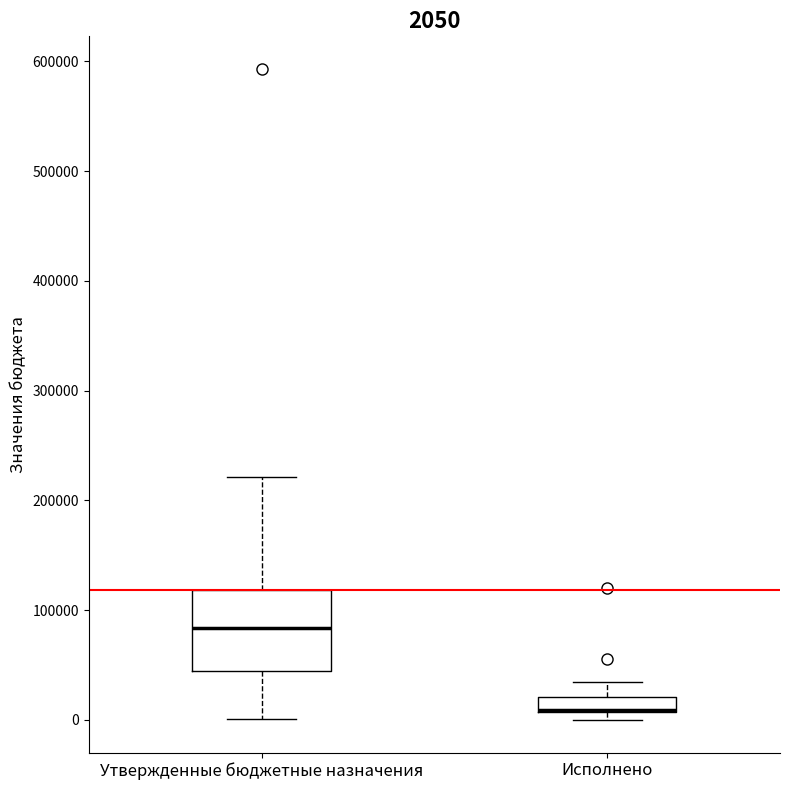

Comparing the boxes themselves (not the whiskers), which one is the tallest?

Утвержденные бюджетные назначения